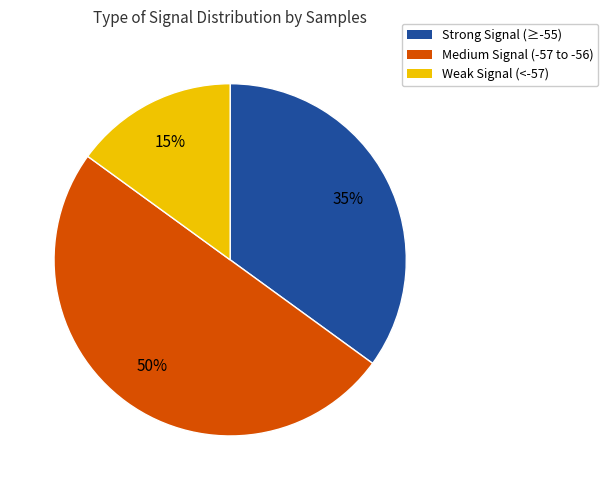

To the nearest percent, what is the average slice percentage?

33%